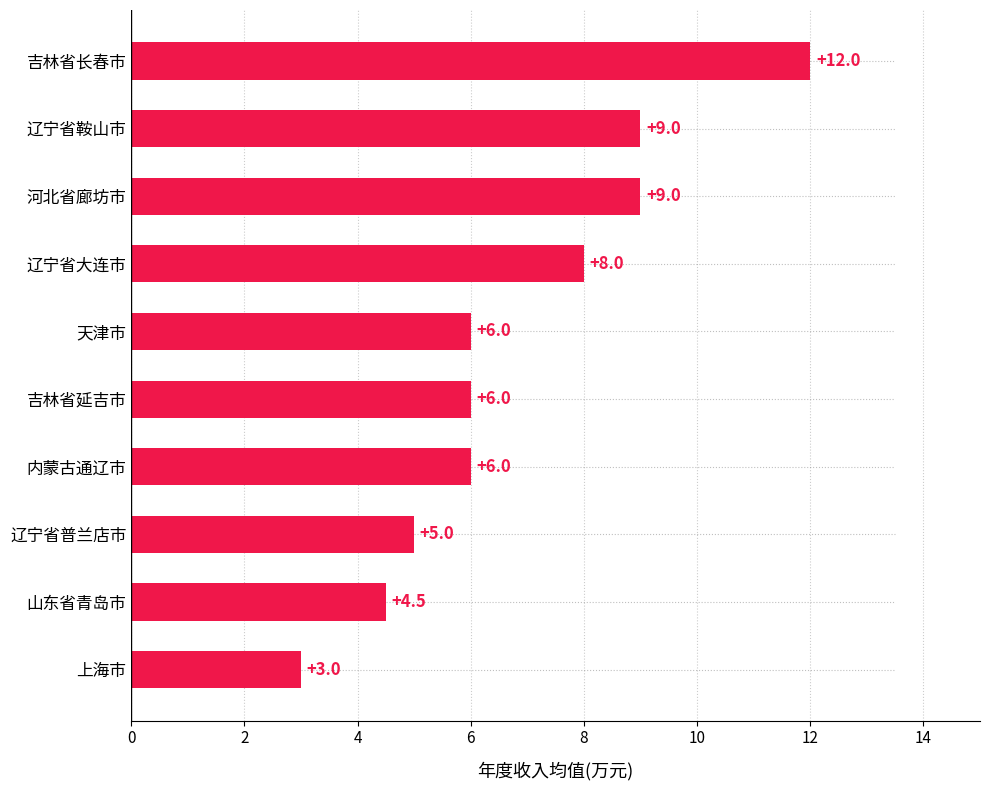

Are the bars grouped side by side (vs. stacked)?

No